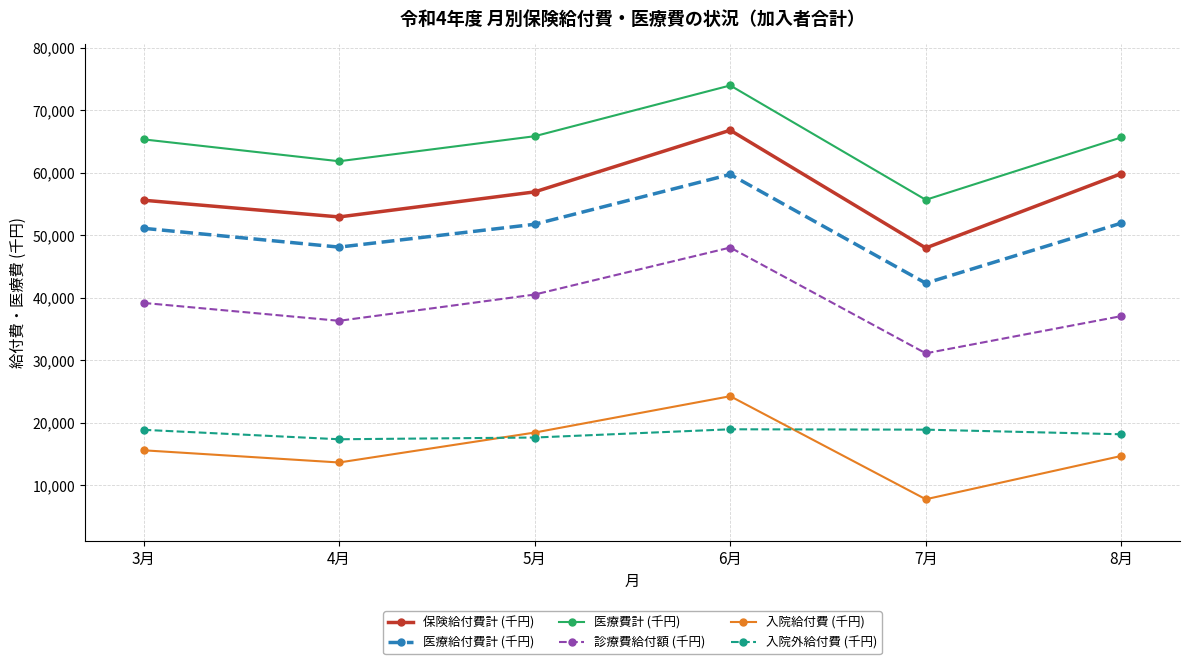

What is the difference between the second highest and second lowest values in the 医療費計 (千円) series?

4004.2